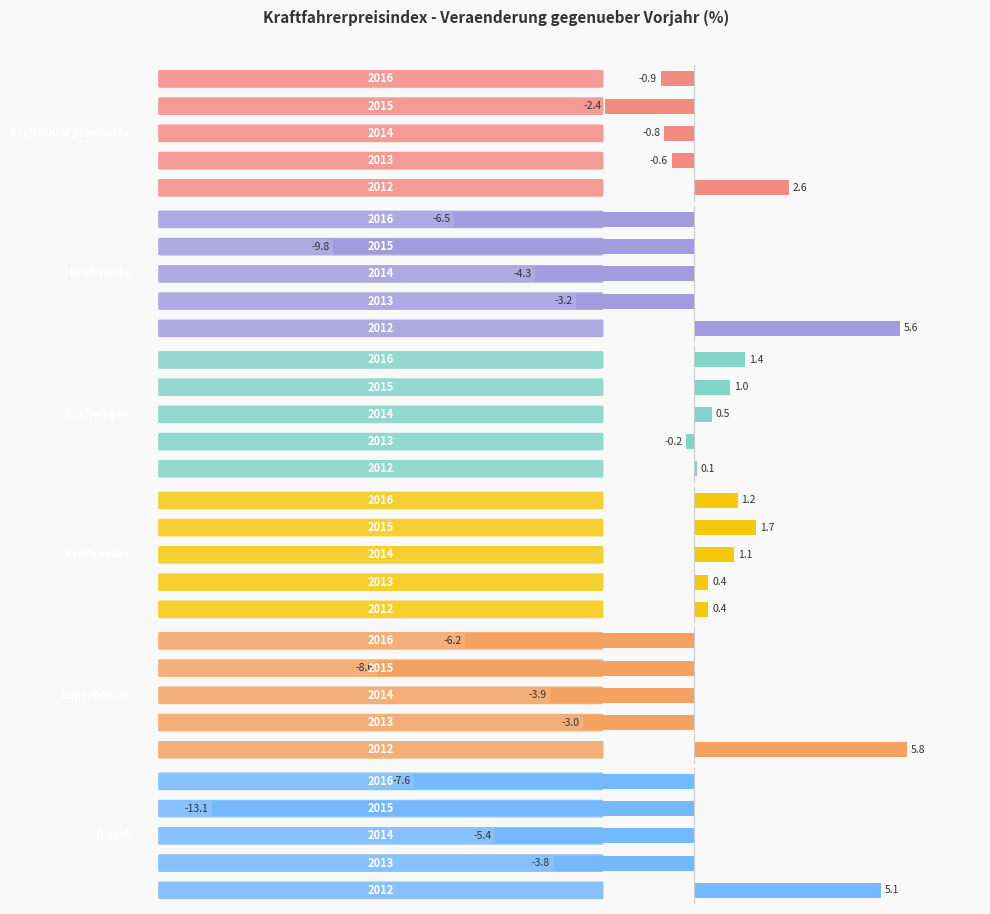

Which series has the largest range (max minus min)?

Diesel